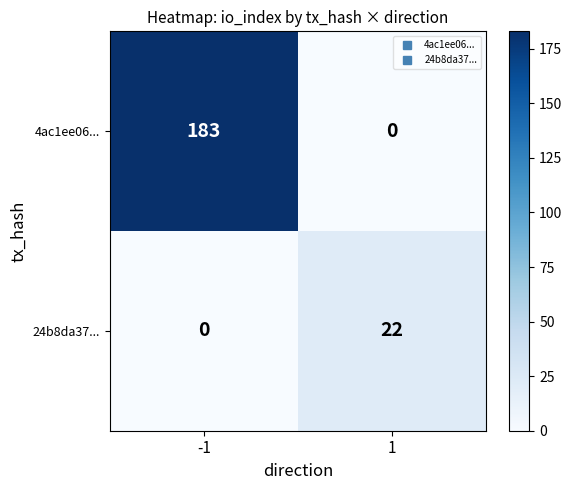

At how many categories does at least one series exceed 48?

1